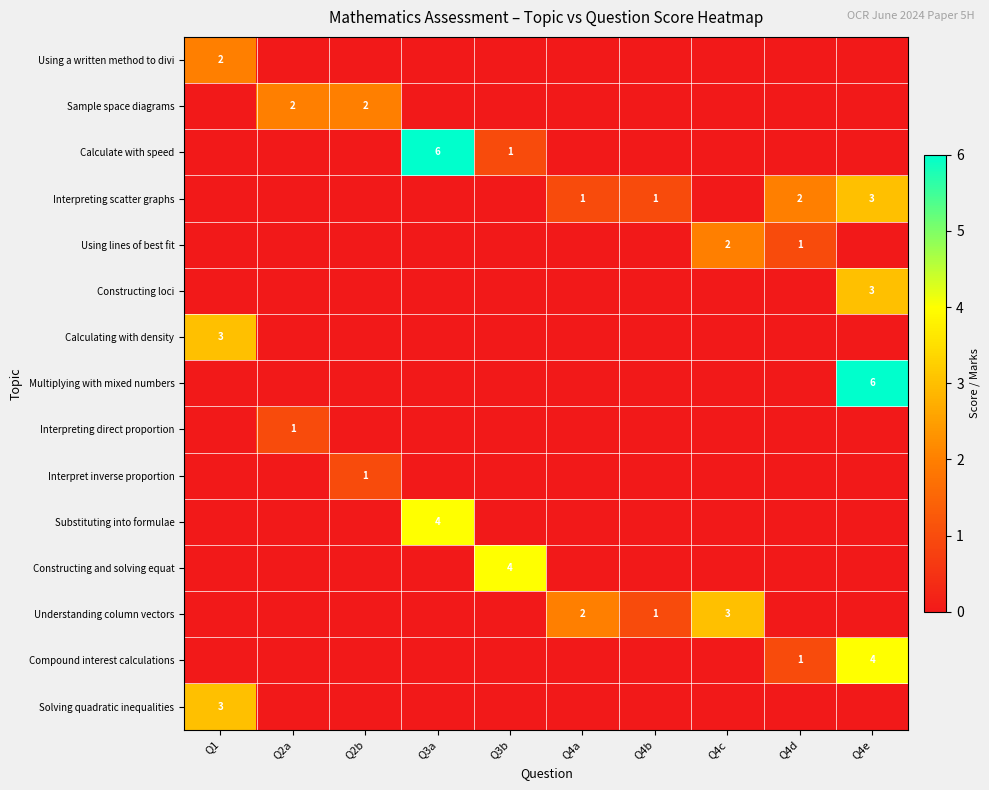

How many categories are shown in the chart?

10